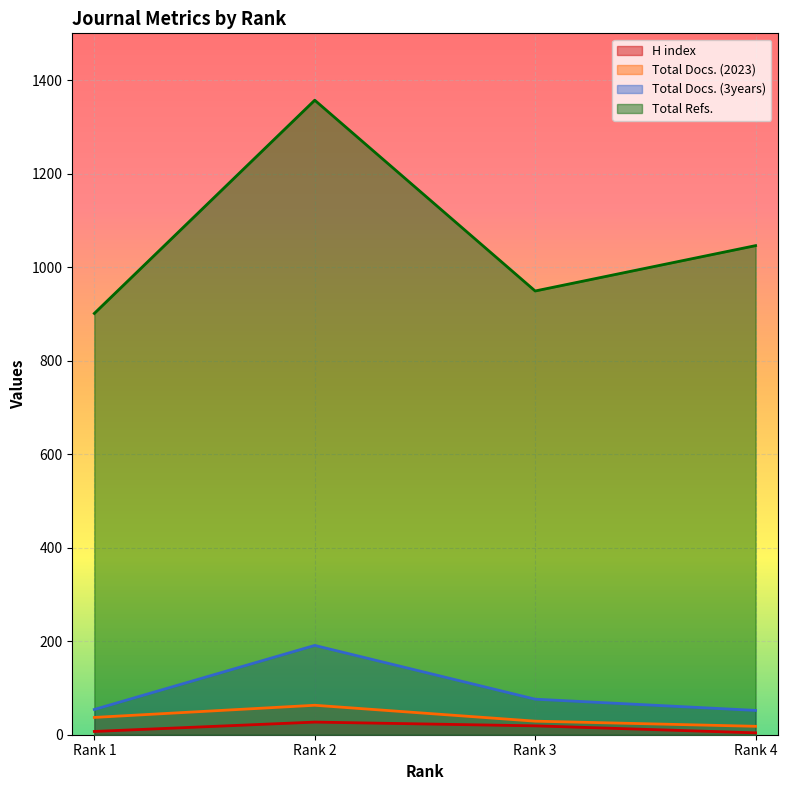

What is the value of the H index point at the 4th from the left?

4